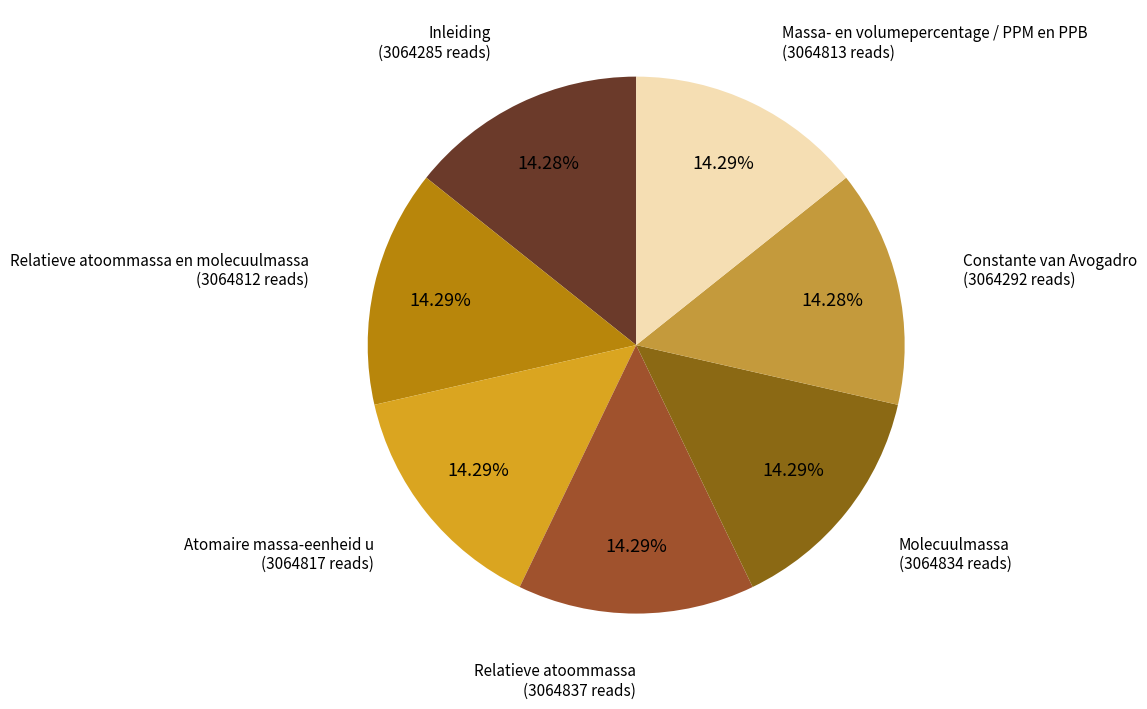

What is the smallest slice in the pie chart?

Inleiding